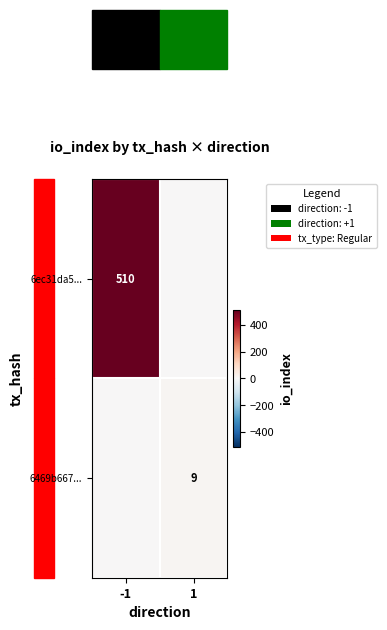

Is the value of 6469b667... at 1 greater than the value of 6ec31da5... at -1?

No